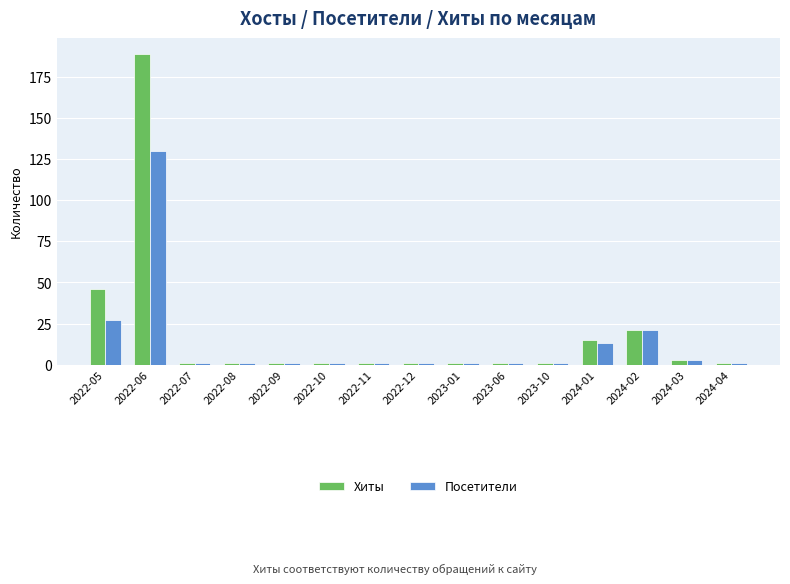

At which category does the chart reach its peak across all series?

2022-06